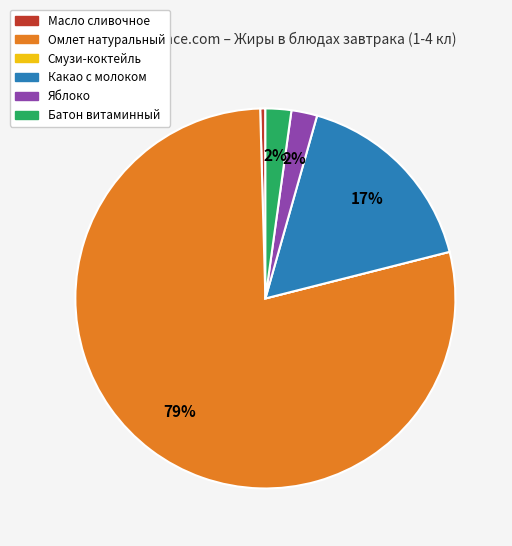

What is the largest slice in the pie chart?

Омлет натуральный